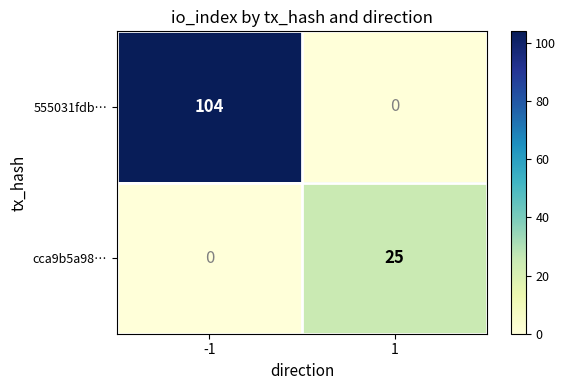

What is the sum of all 555031fdb… values?

104